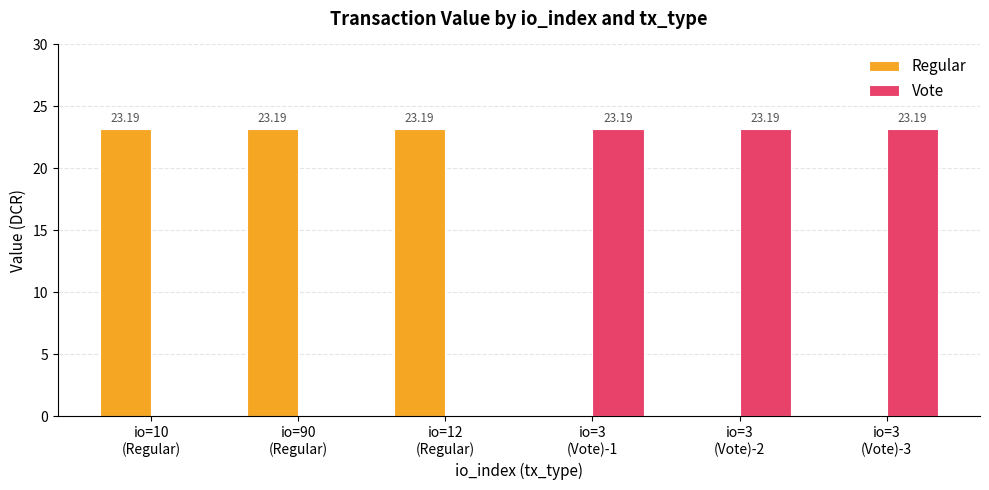

Reading left to right, what are all the values shown in this chart?

Regular: 23.2	23.2	23.2	0.0	0.0	0.0
Vote: 0.0	0.0	0.0	23.2	23.2	23.2